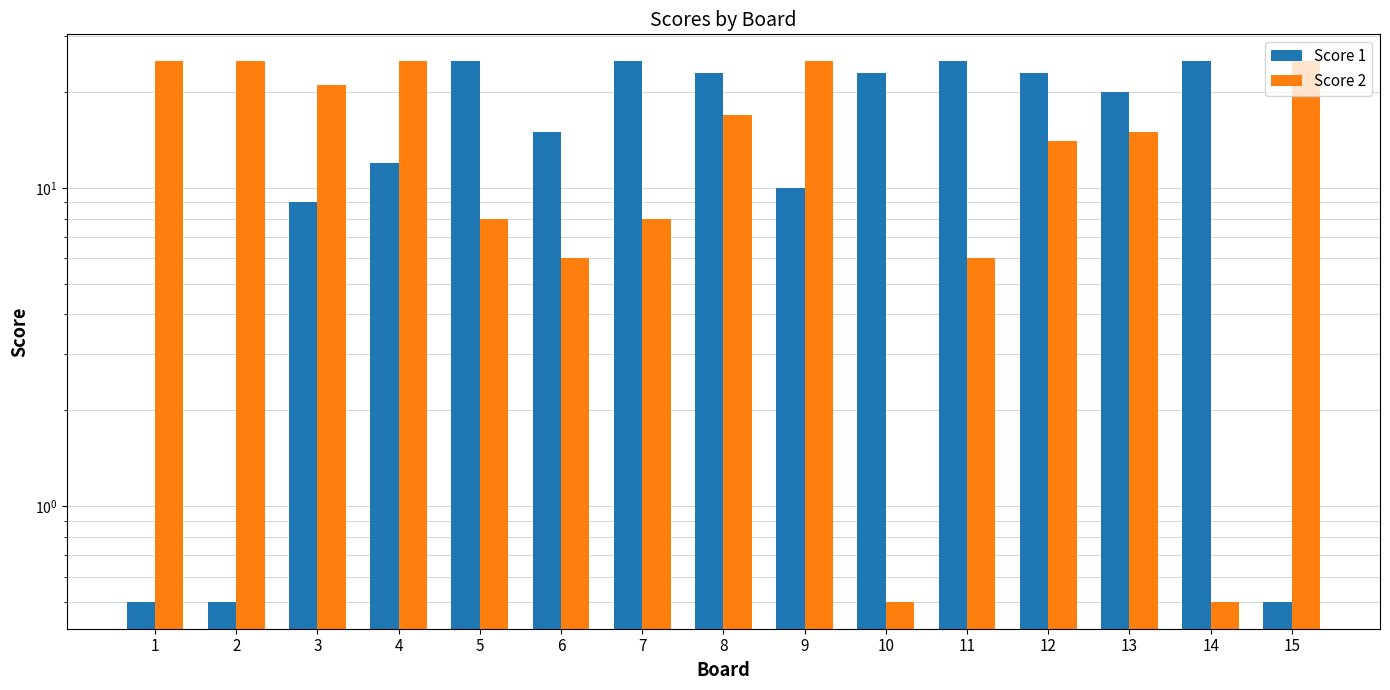

Rank the series by their maximum value, from highest to lowest.

Score 1, Score 2